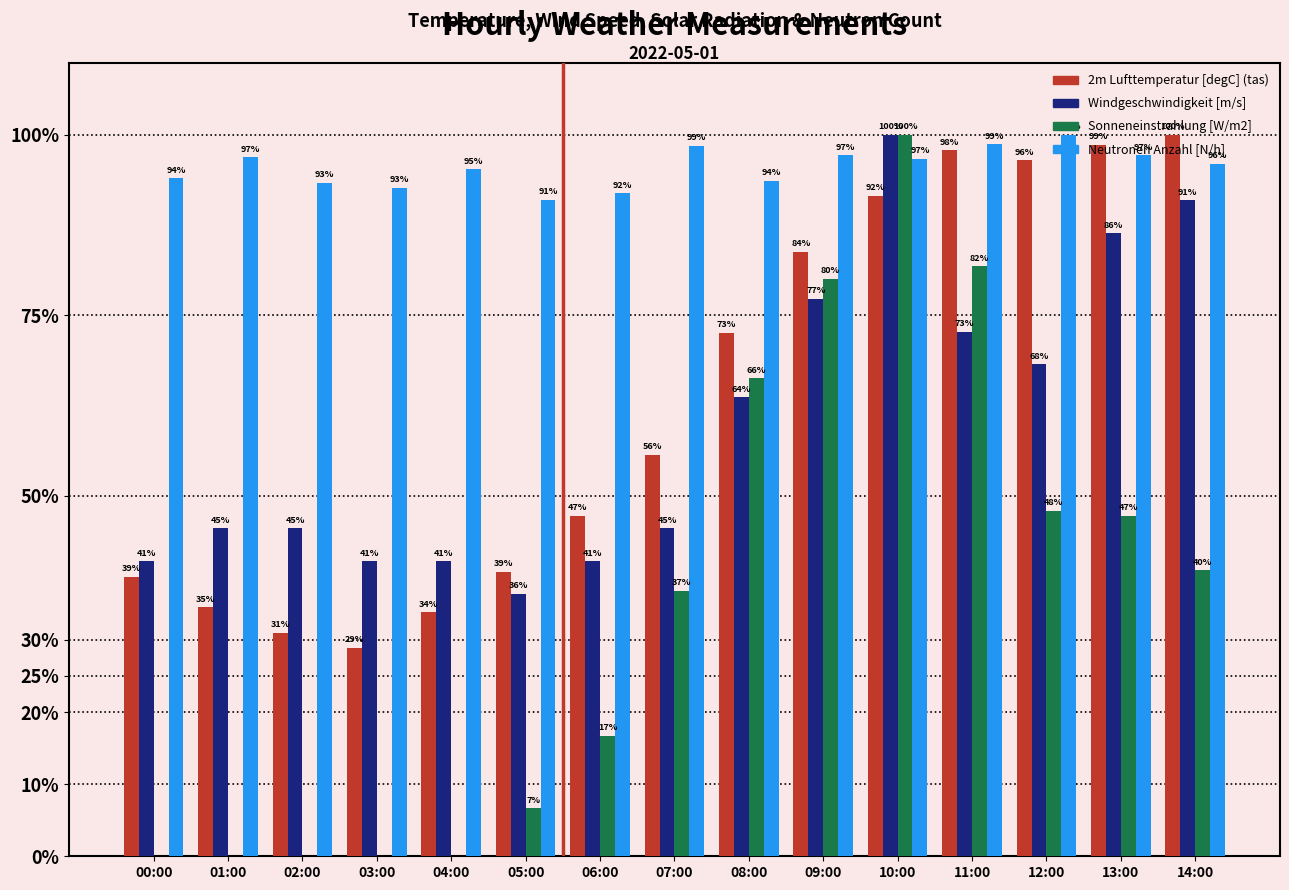

The value of Neutronen Anzahl [N/h] at 12:00 is 168.6. True or false?

False